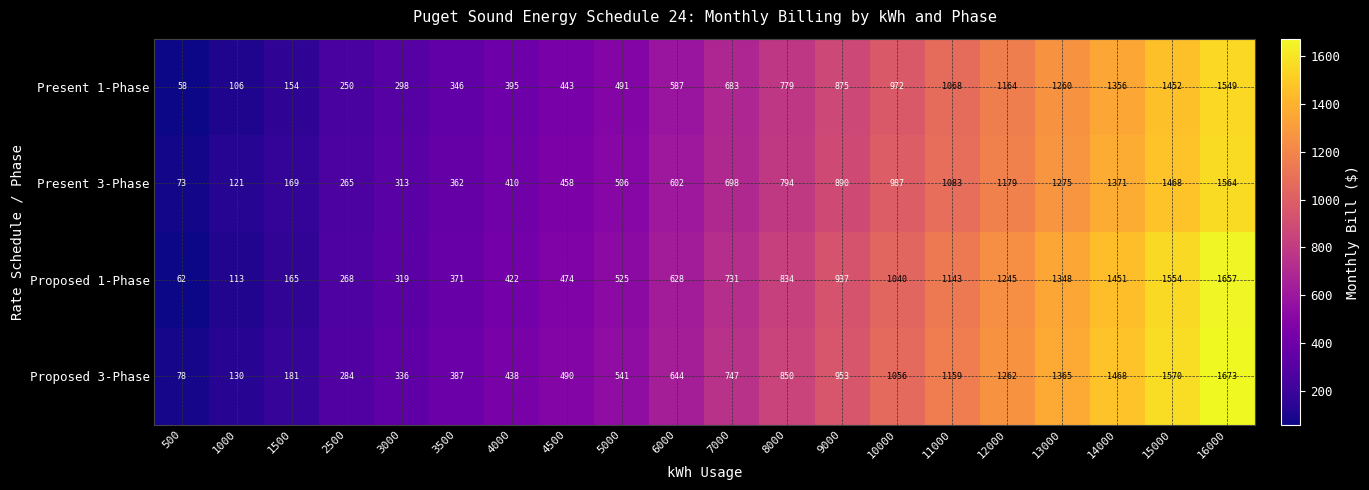

The Proposed 3-Phase series shows 539 at 15000. True or false?

False